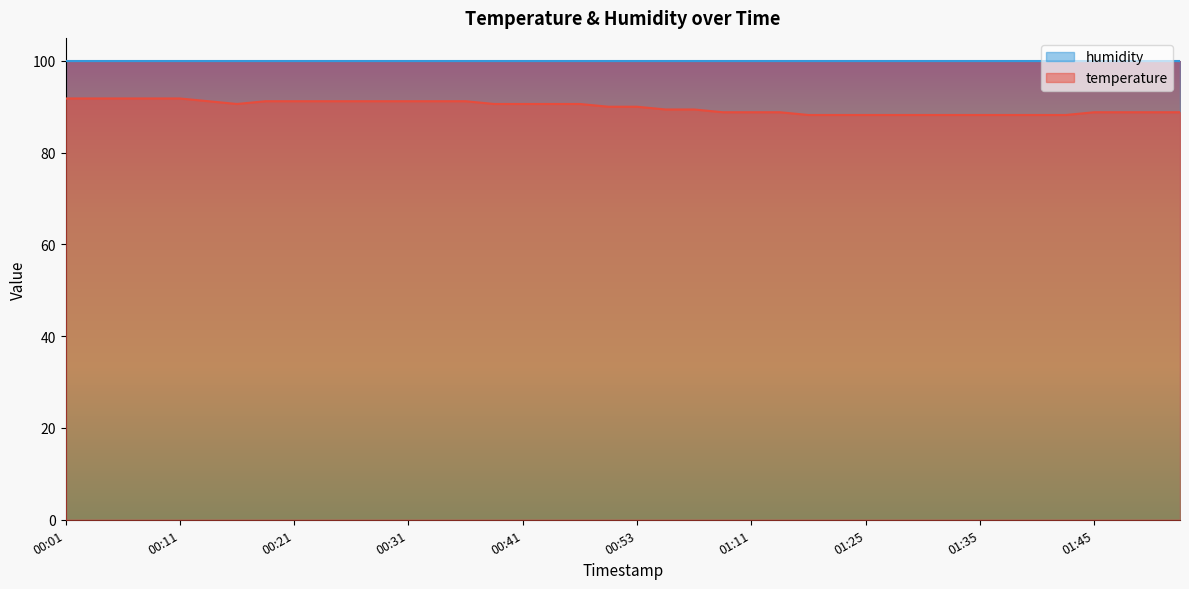

List the labels in order of value, smallest first.

01:17, 01:20, 01:25, 01:27, 01:30, 01:33, 01:35, 01:38, 01:40, 01:43, 01:00, 01:11, 01:14, 01:45, 01:48, 01:51, 01:53, 00:55, 00:58, 00:50, 00:53, 00:16, 00:38, 00:41, 00:46, 00:48, 00:13, 00:18, 00:21, 00:23, 00:26, 00:28, 00:31, 00:33, 00:36, 00:01, 00:03, 00:06, 00:08, 00:11